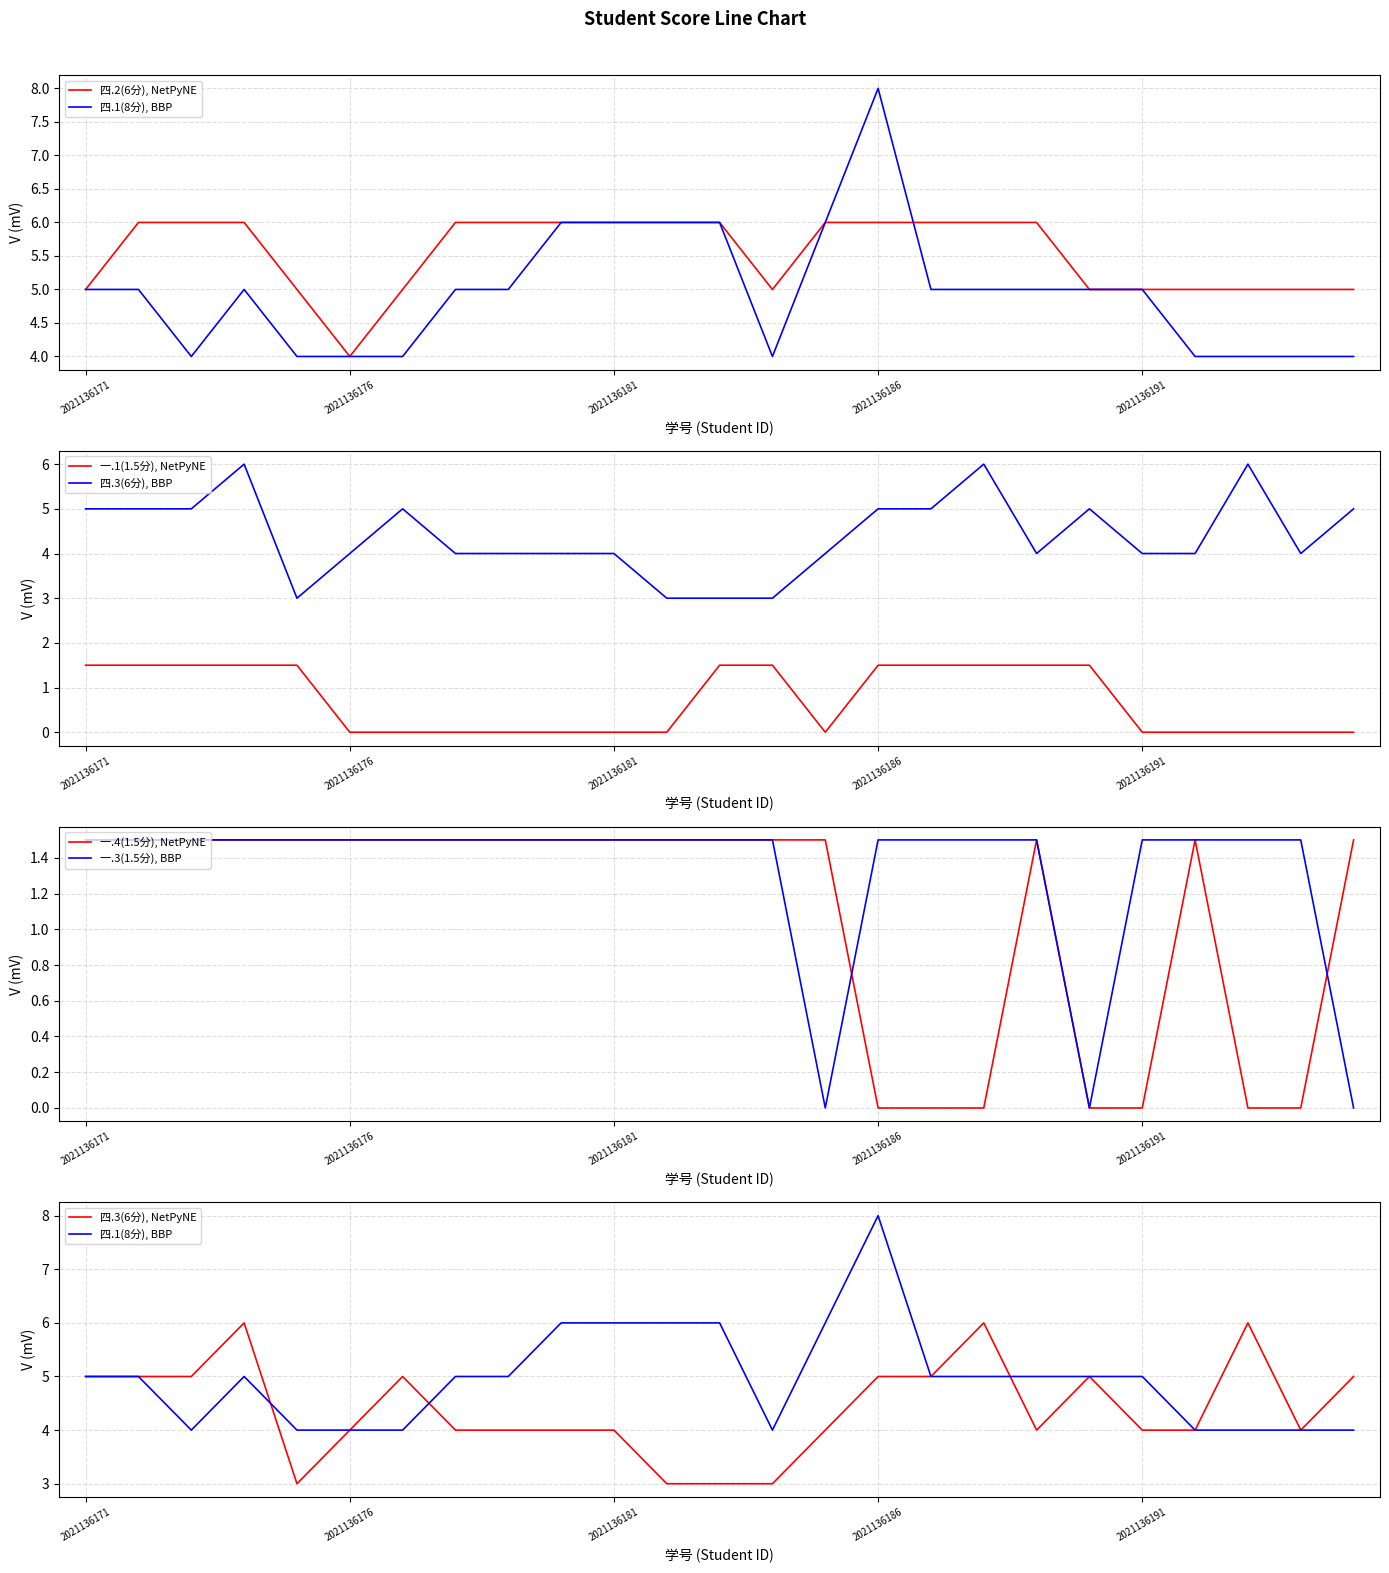

At which label is 一.4(1.5分) closest to 0?

2021136186